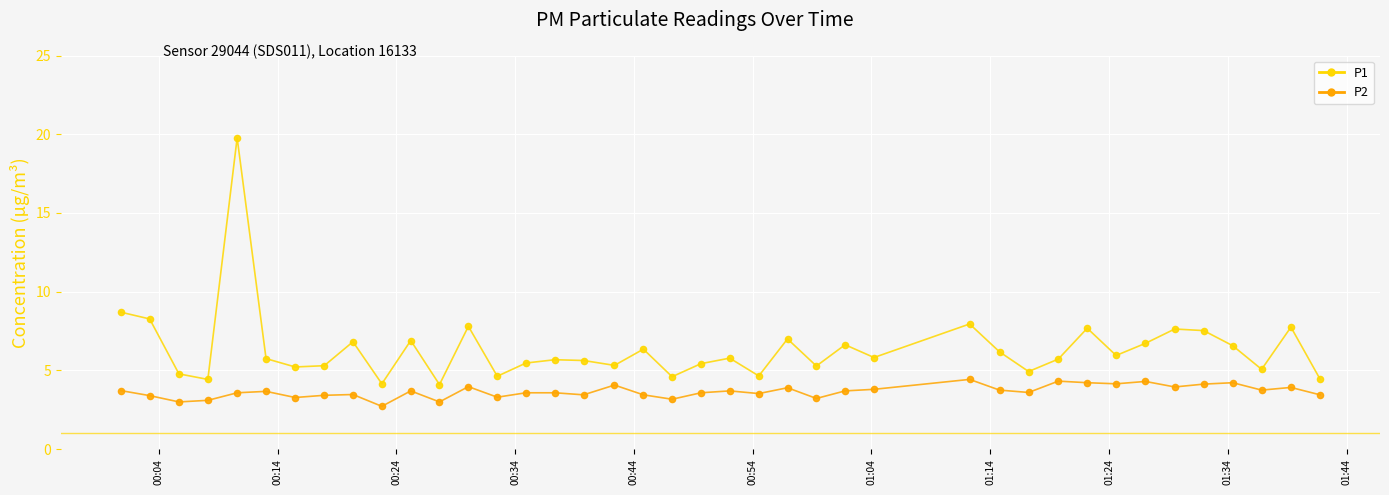

Which series has the largest total across all categories?

P1